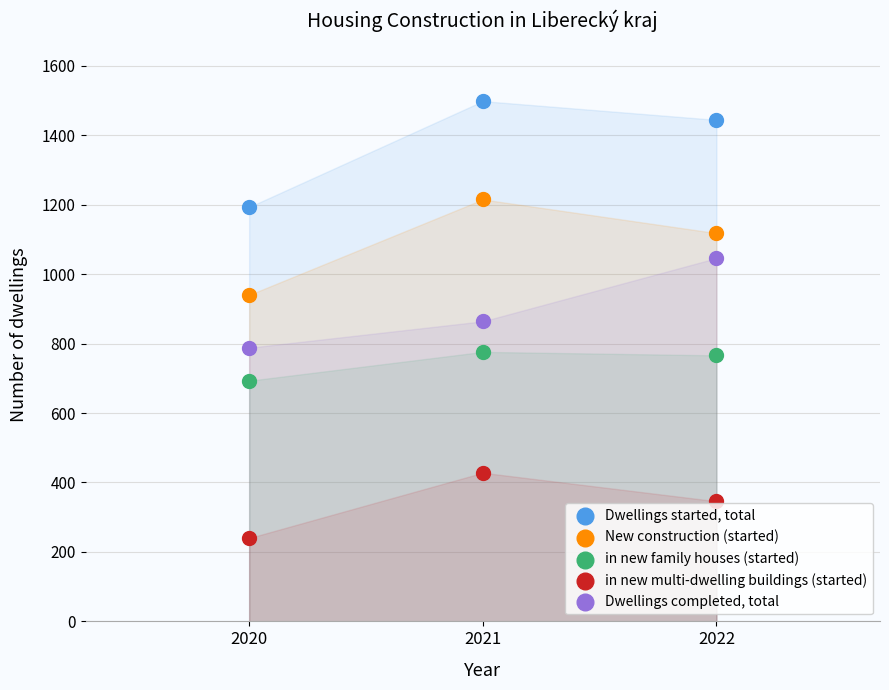

Which series has the largest Y range (max minus min)?

Dwellings started, total